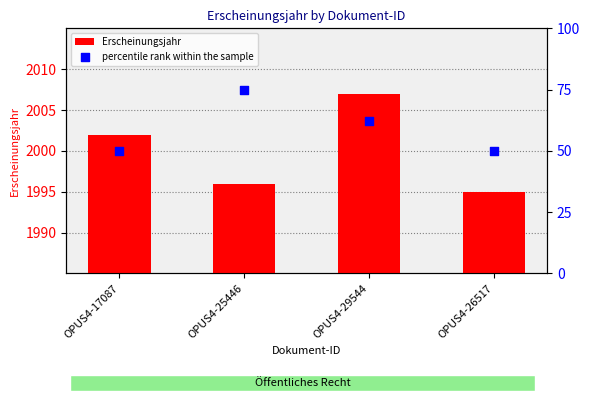

Which series contains the highest Y value?

Erscheinungsjahr